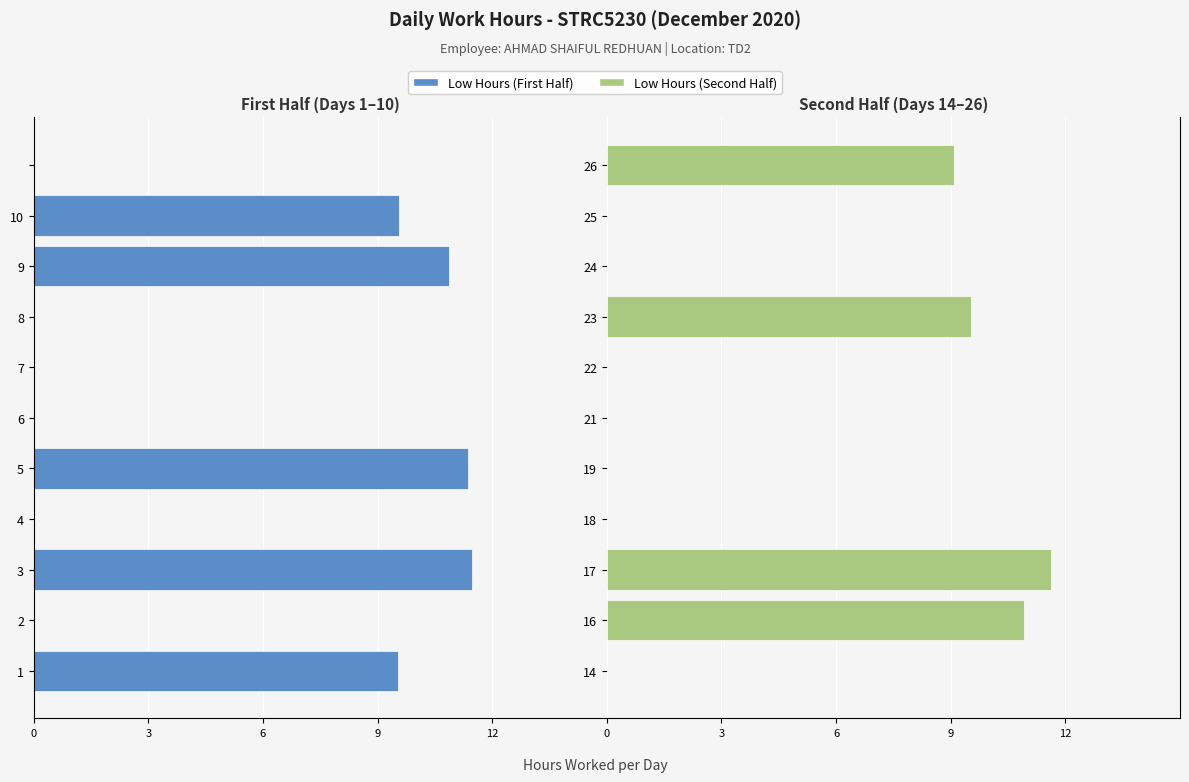

Rank the series by their maximum value, from lowest to highest.

First Half, Second Half